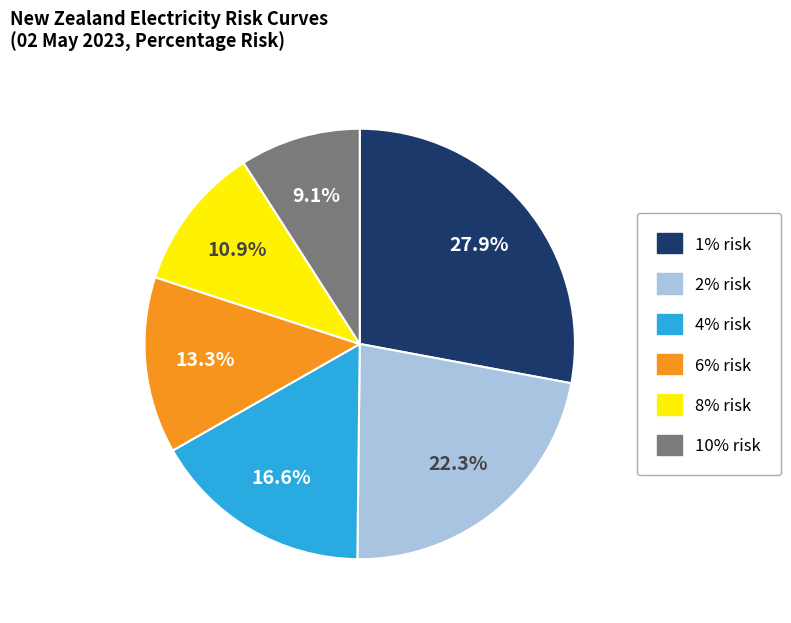

To the nearest percent, what portion does 1% risk represent?

28%